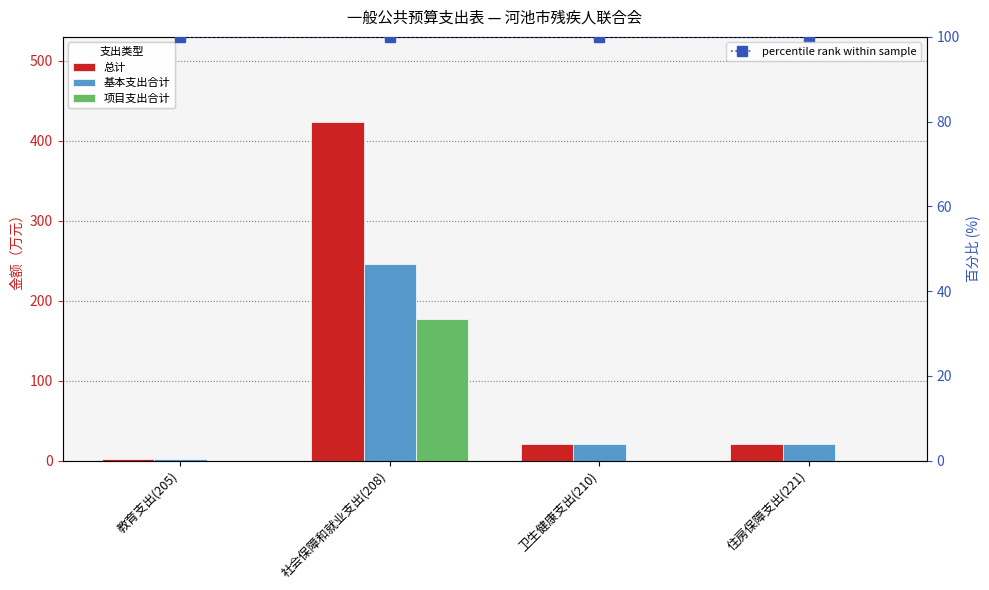

Reading left to right, transcribe all the data shown in this chart.

总计: 2.6	424.0	20.9	21.1
基本支出合计: 2.6	246.5	20.9	21.1
项目支出合计: 0.0	177.4	0.0	0.0
percentile rank within sample: 100.0	100.0	100.0	100.0